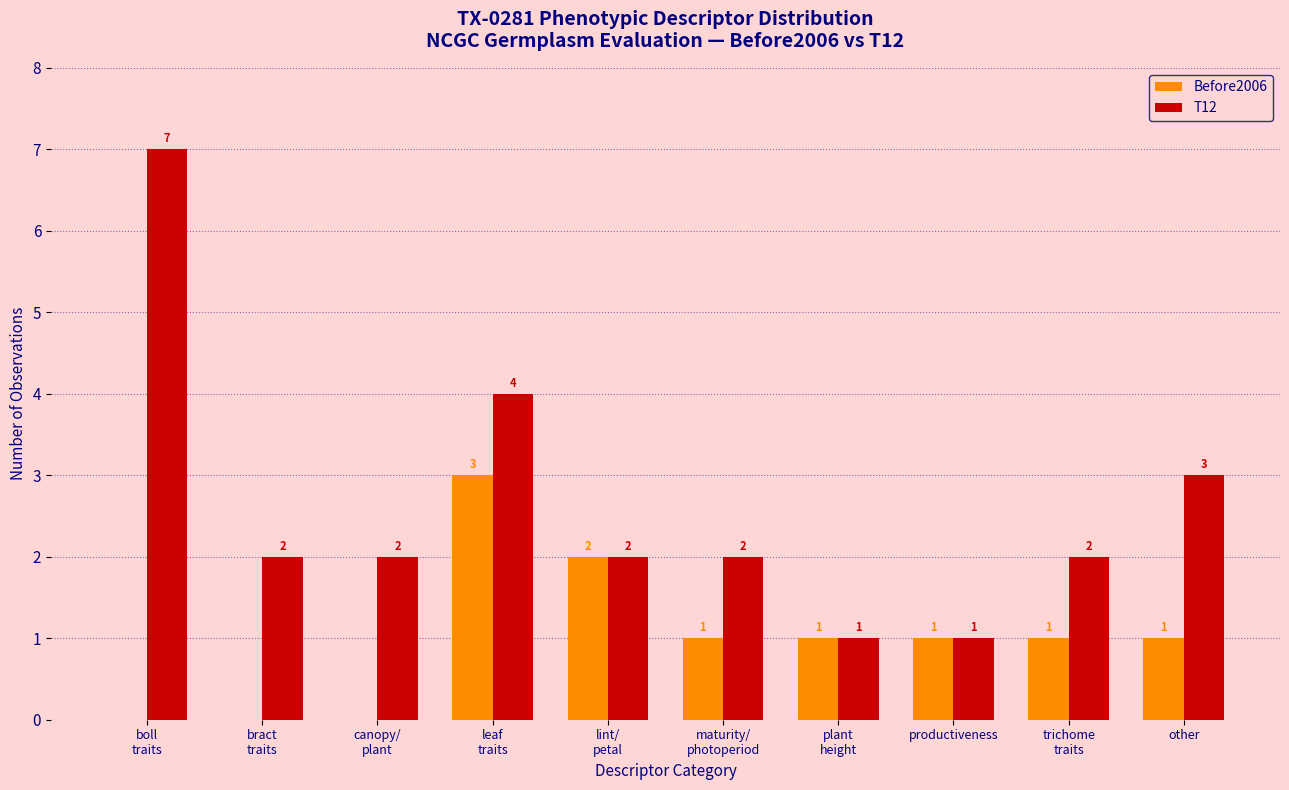

Which series has the largest total across all categories?

T12